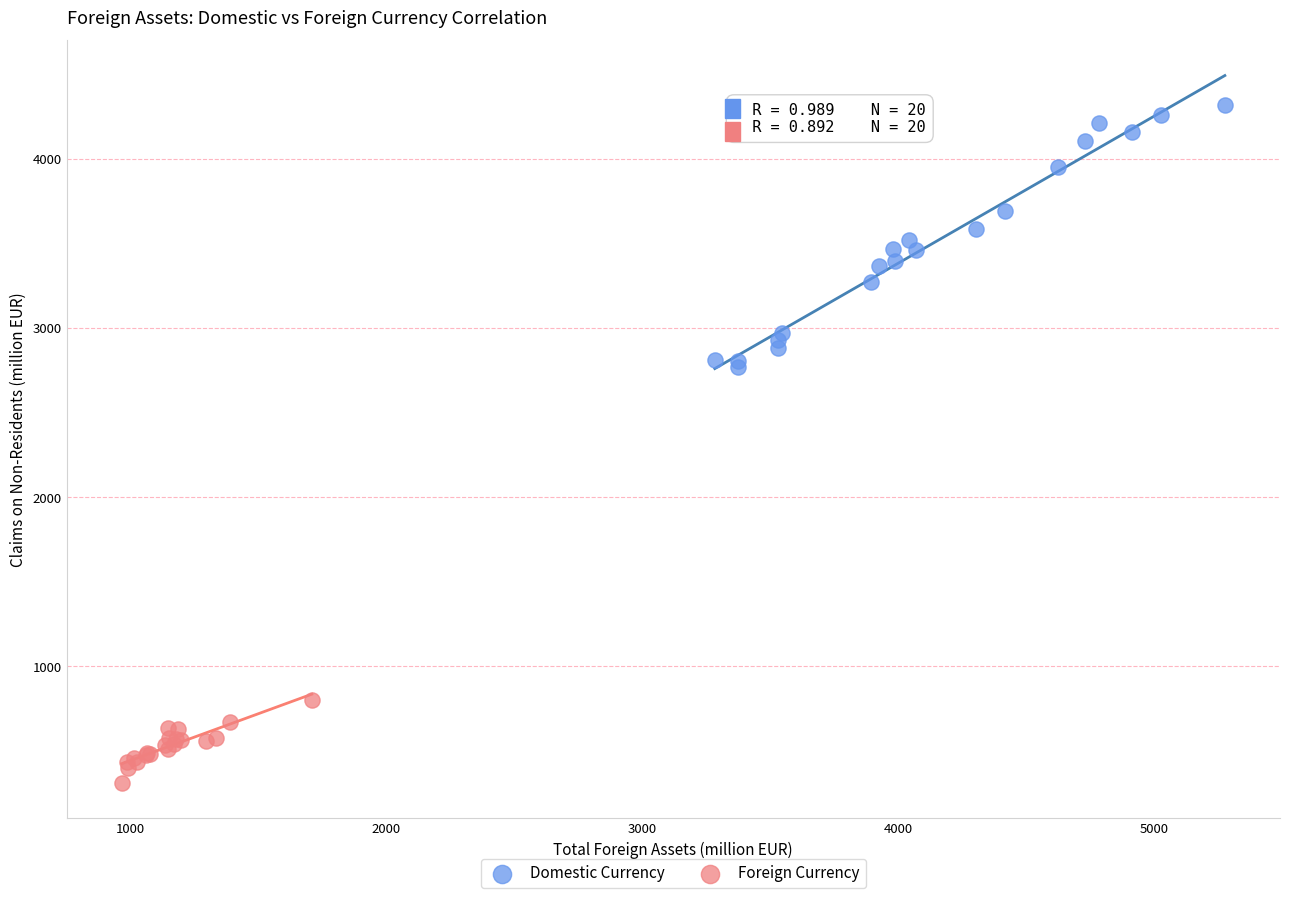

Which series contains the lowest Y value?

Foreign Currency